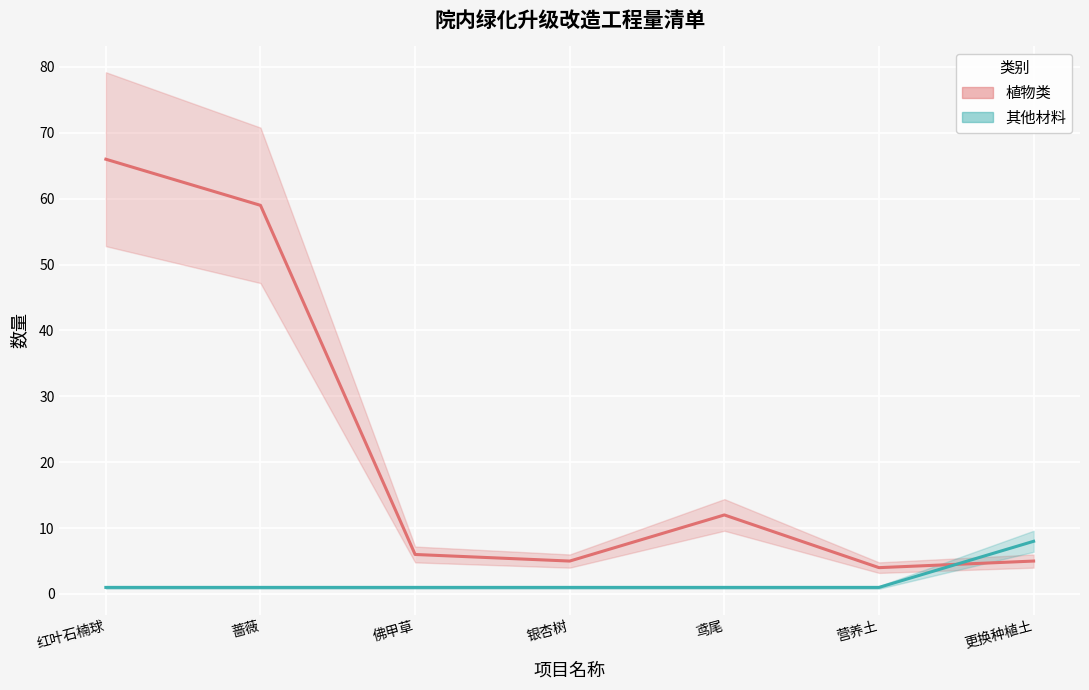

What is the value of the 其他材料 point at the 2nd from the left?

1